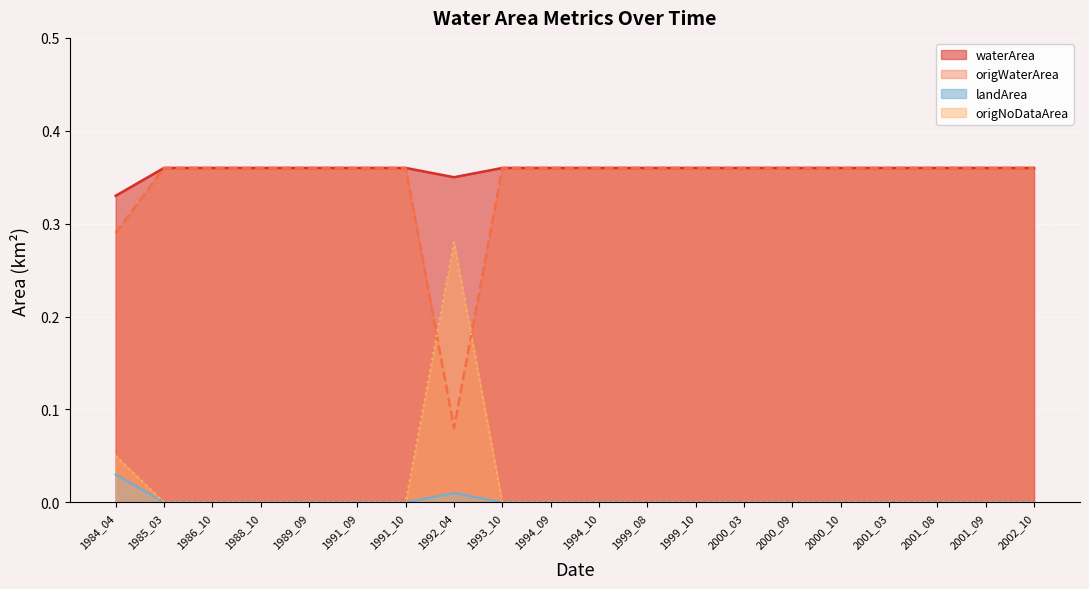

Between 1989_09 and 2000_09, which is larger?

1989_09